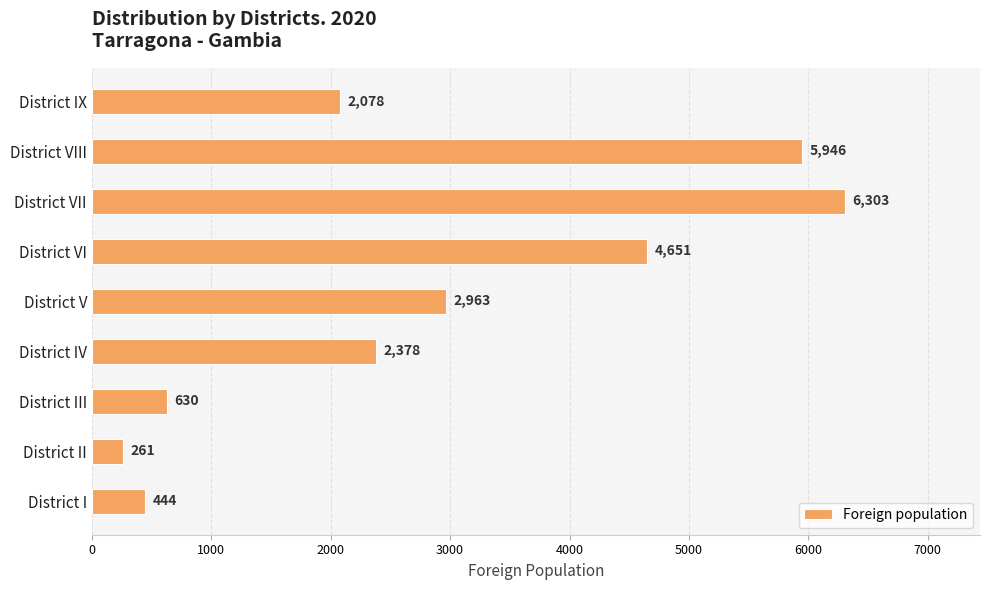

What is the maximum value shown in the chart?

6303